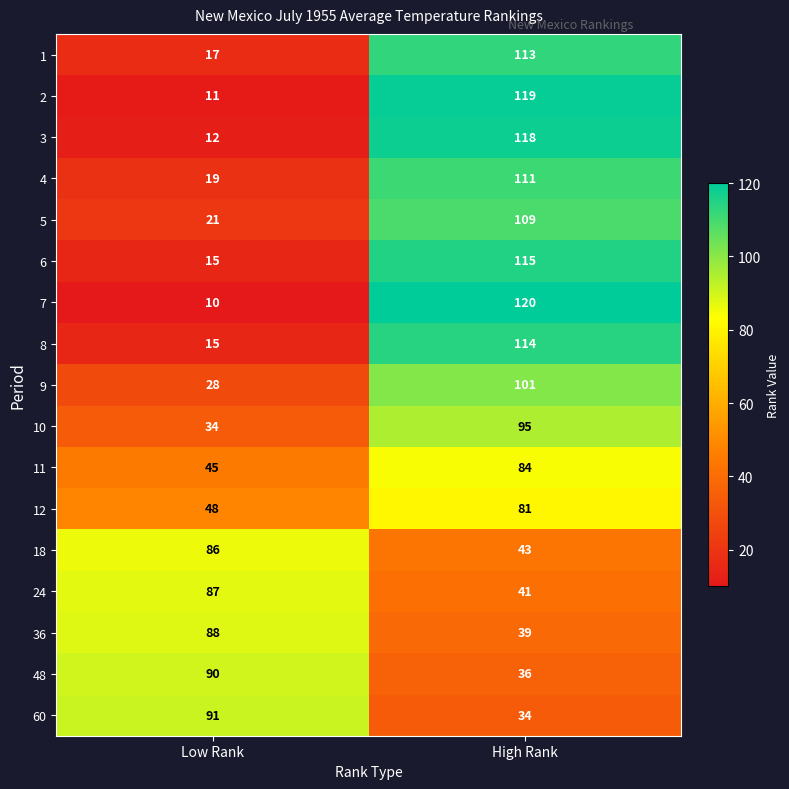

What is the maximum value shown in the chart?

120